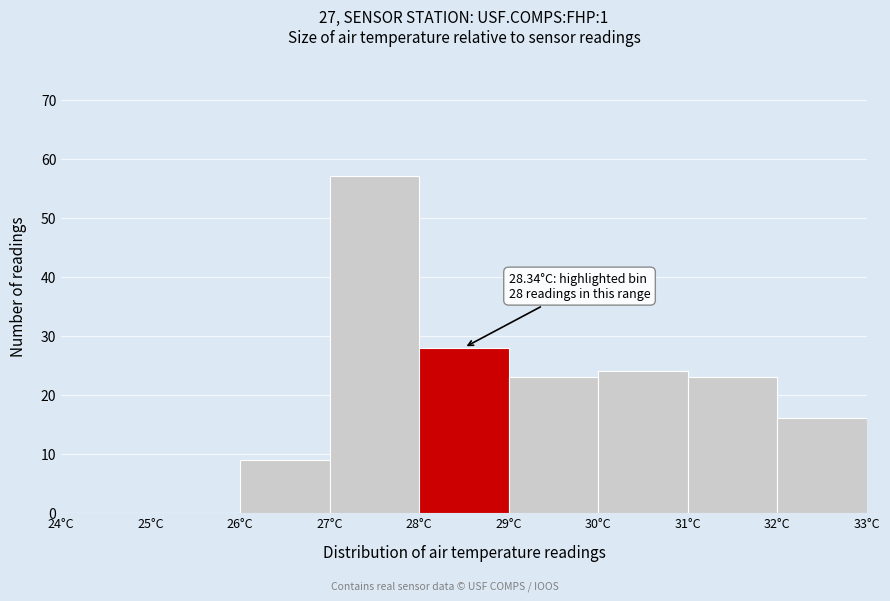

Over which range of the x-axis is the bar tallest?

27 to 28